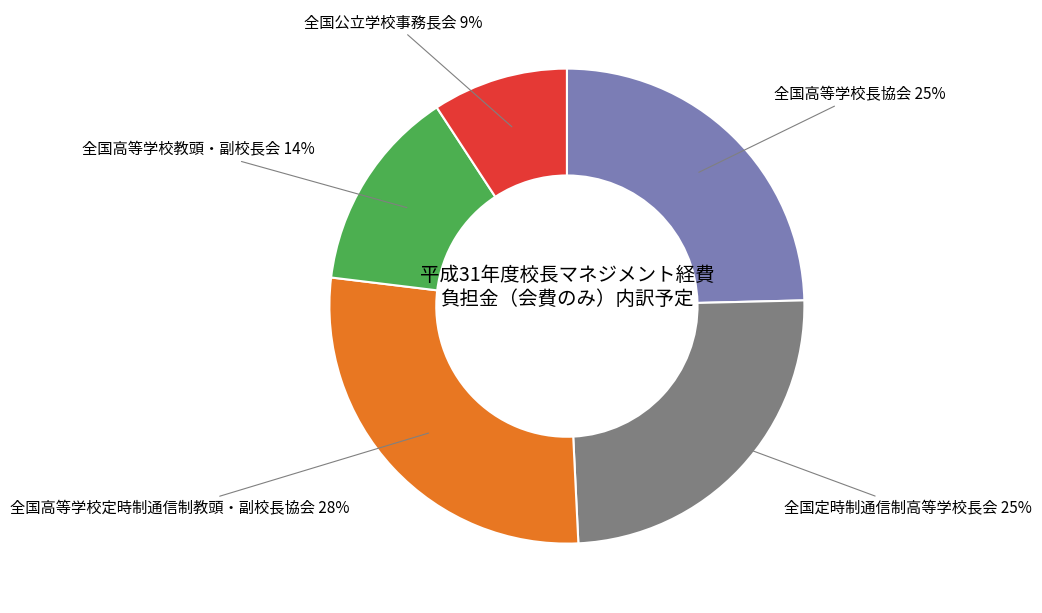

How many slices are in this pie chart?

5